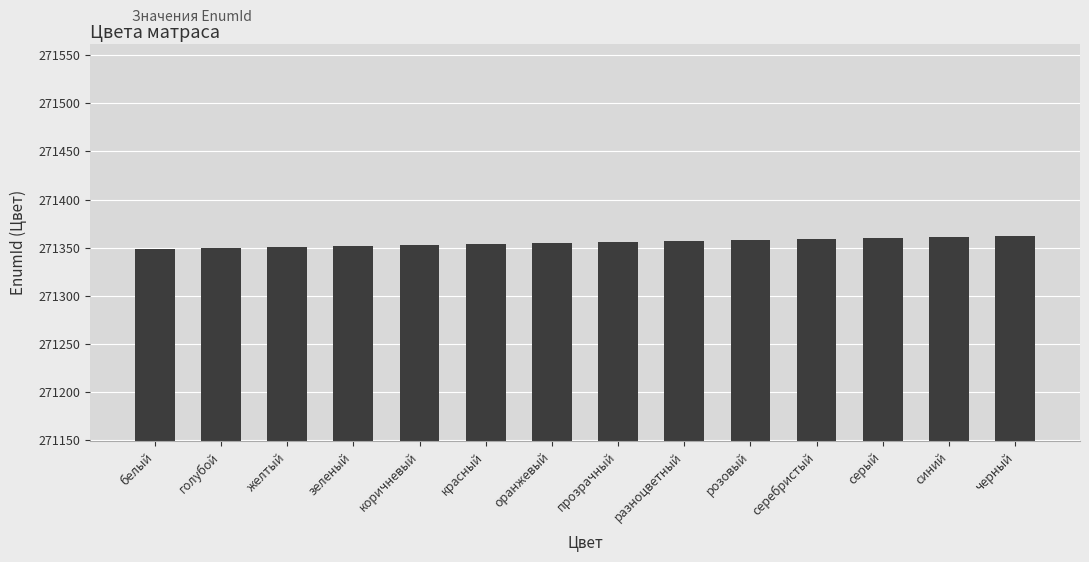

Count the number of categories in the chart.

14